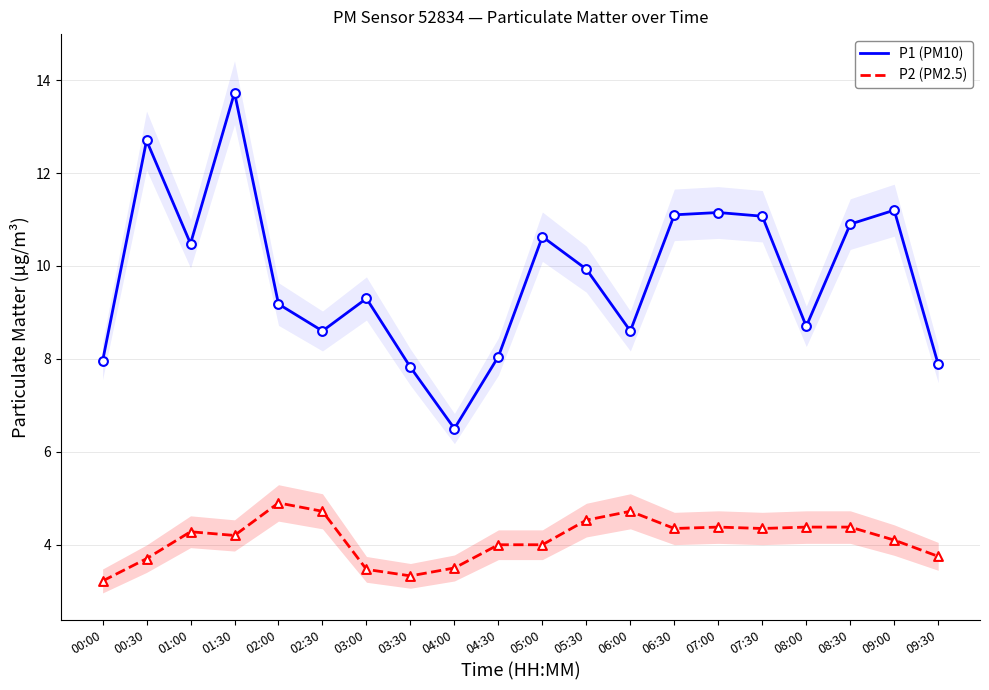

What are all the series names shown in the legend?

P1 (PM10), P2 (PM2.5)